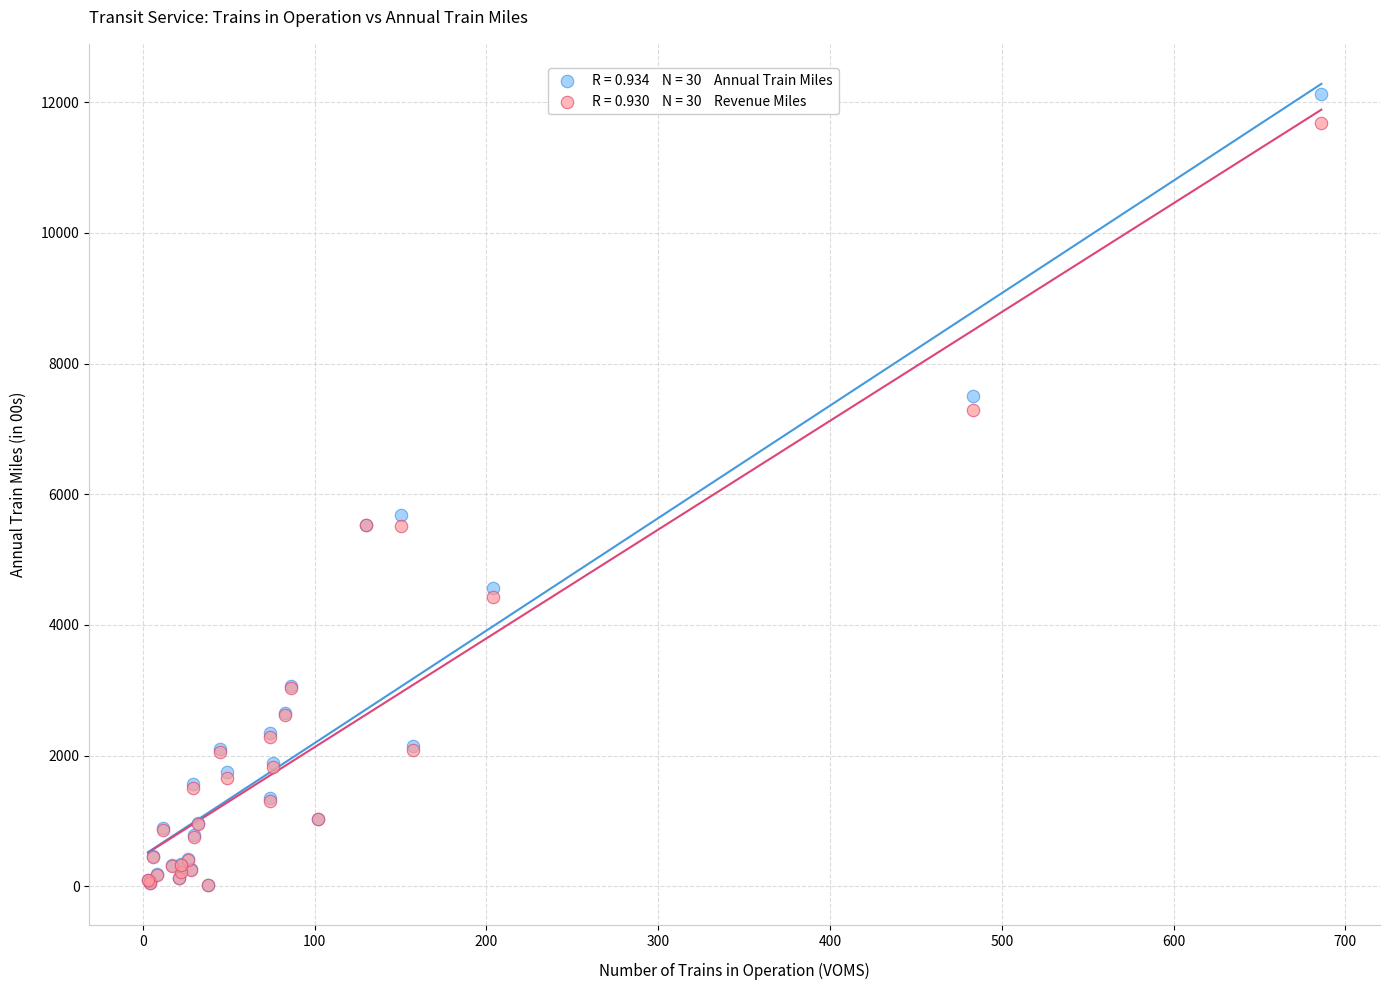

Across all series, what Y value is closest to 6069?

5678.9